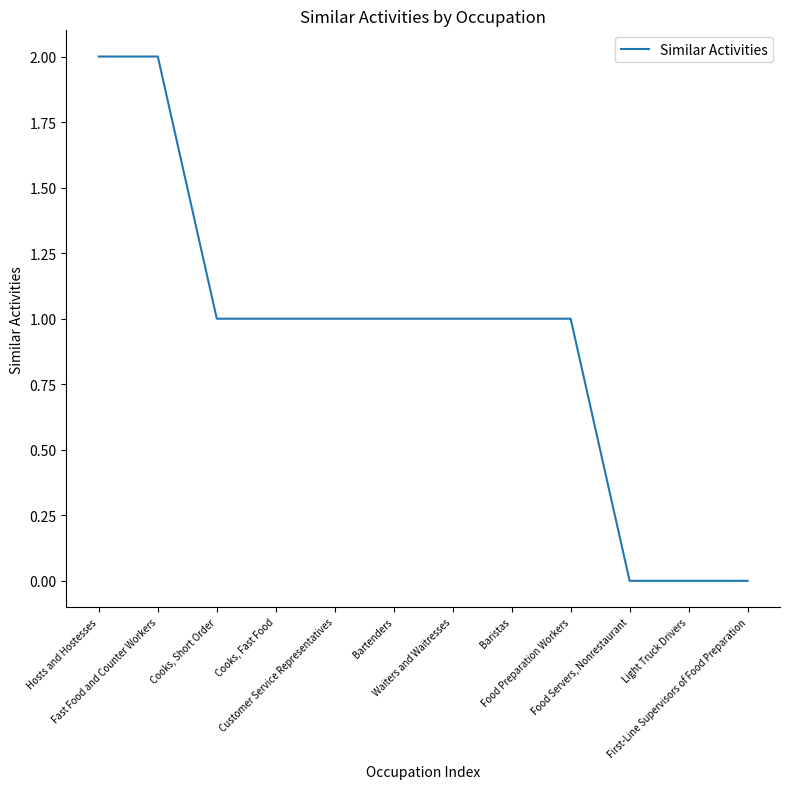

Where does the data first go above 1?

Hosts and Hostesses